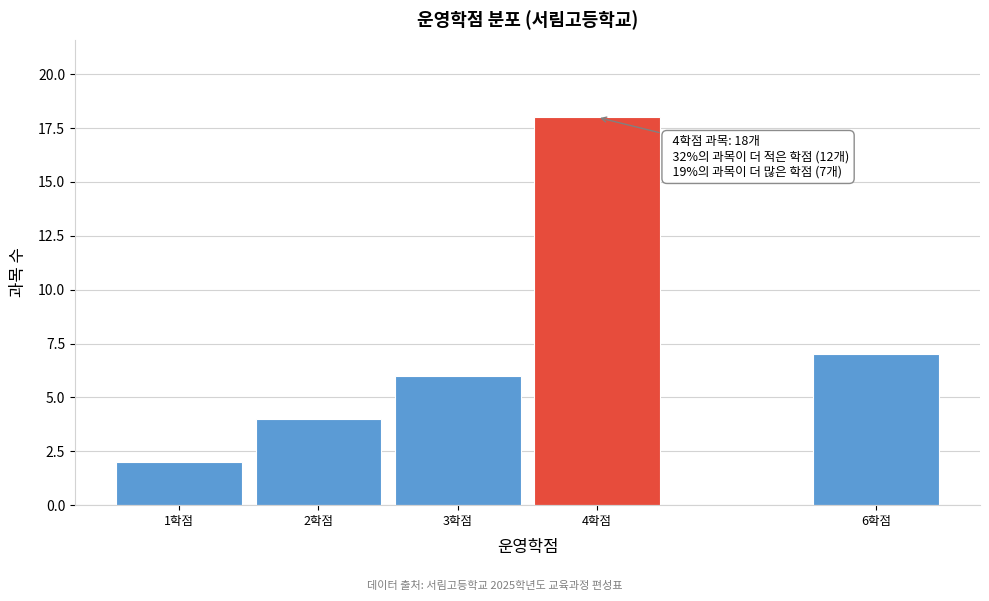

Reading left to right, list all the values displayed in this chart.

2	4	6	18	7